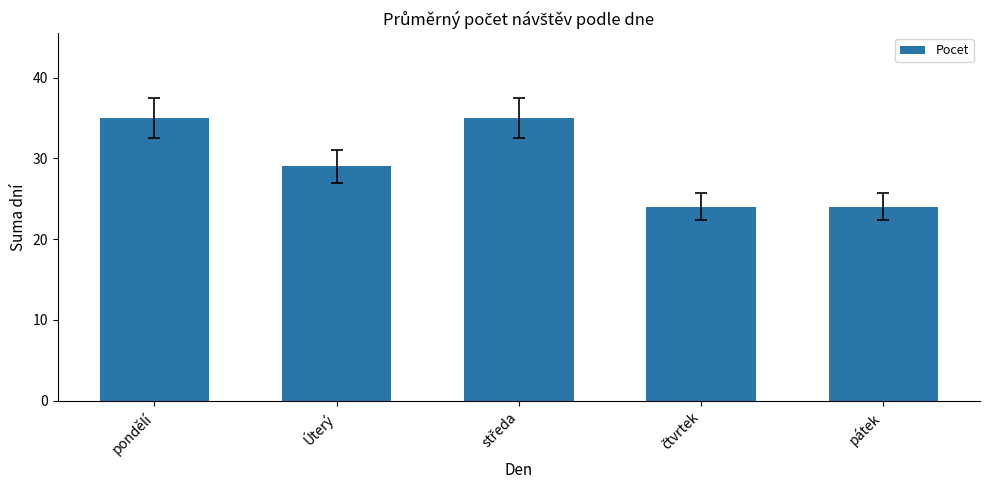

The value at Úterý is 44. True or false?

False